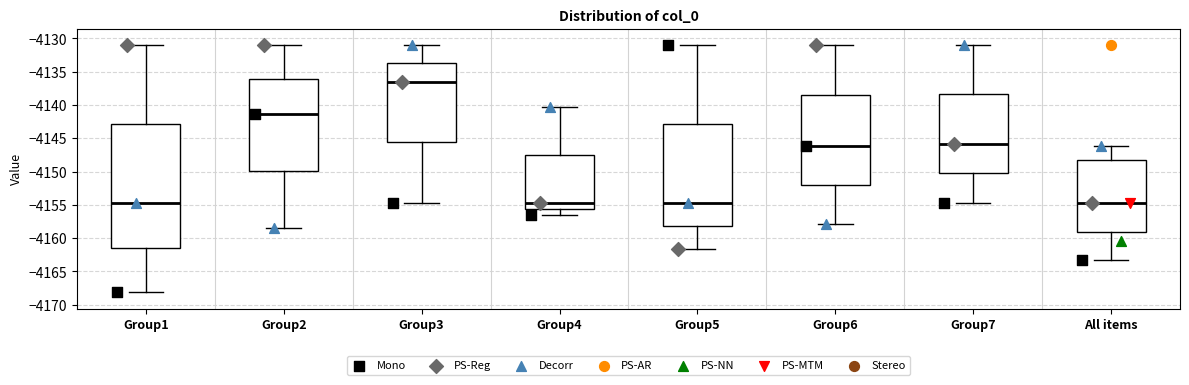

Which box is the tallest, from its lower edge to its upper edge?

Group1